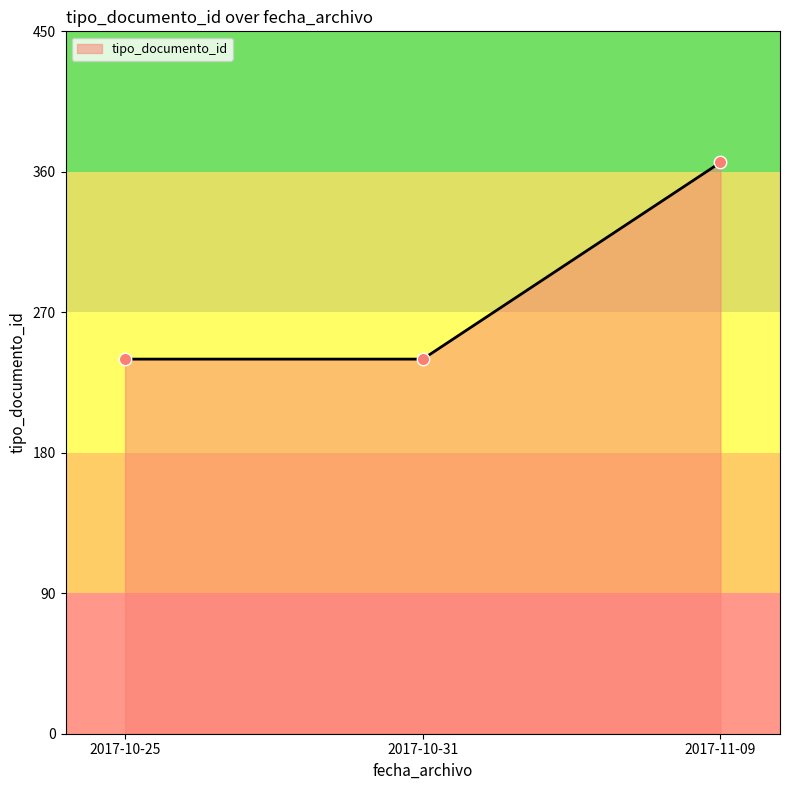

Approximately how many times larger is the value at 2017-10-25 compared to 2017-11-09?

0.7